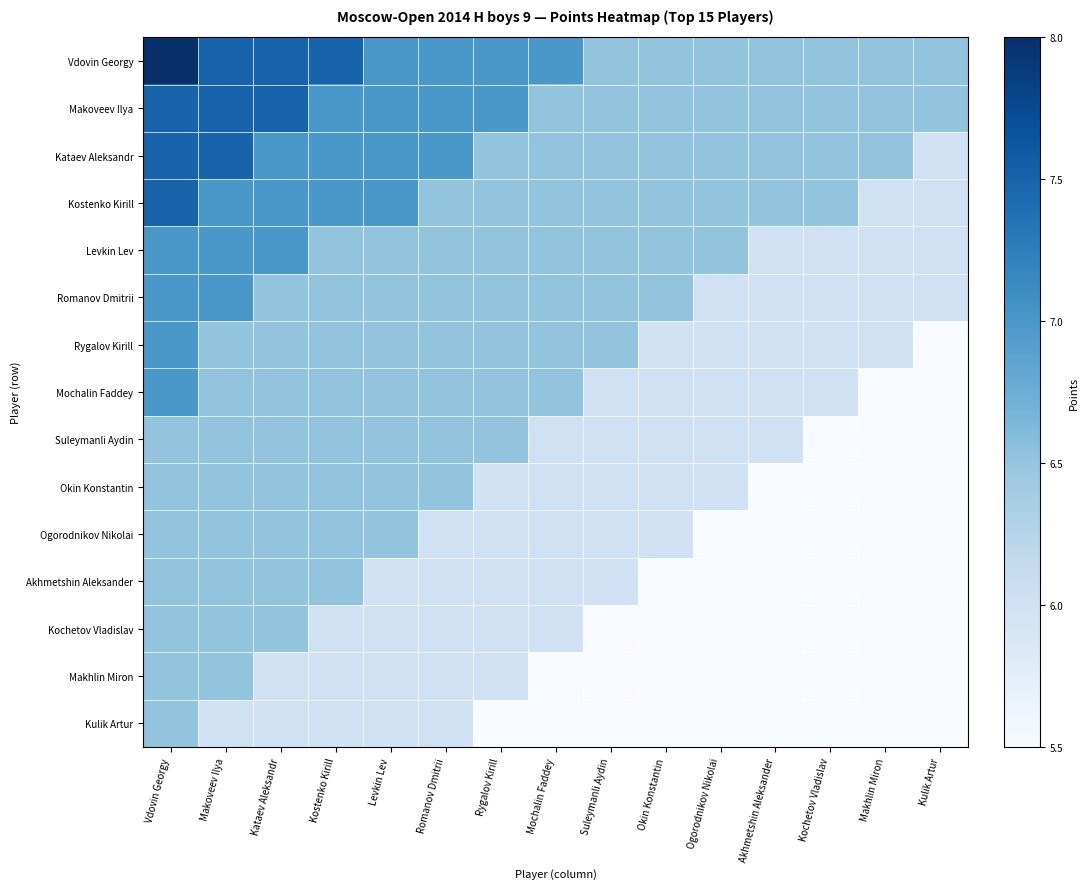

How many data points does each series have?

15